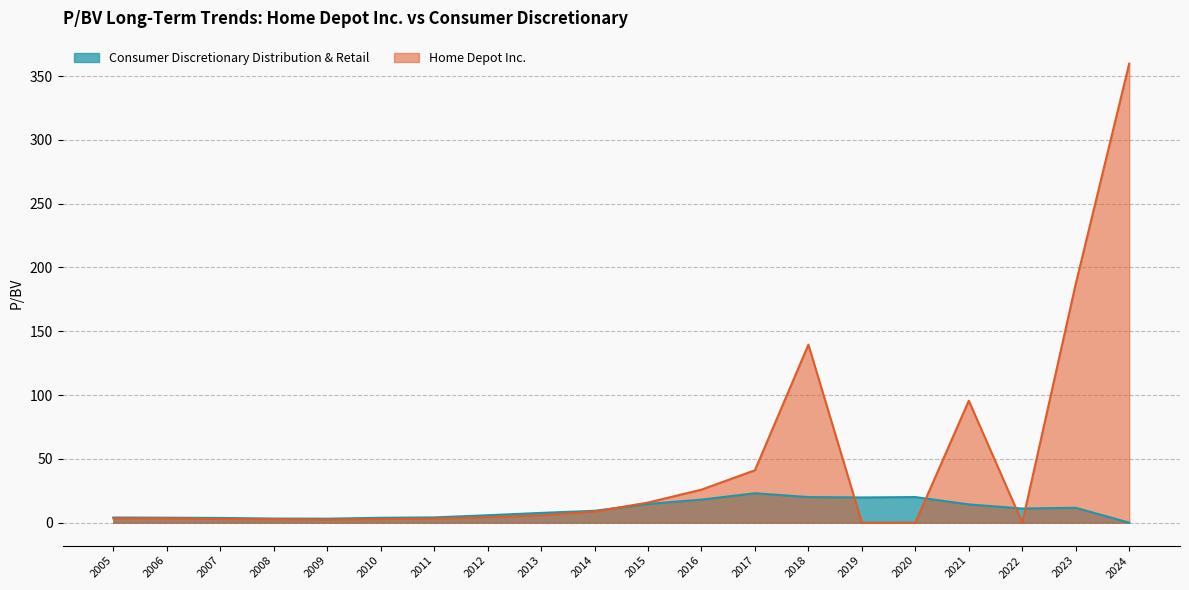

What is the highest value of the Consumer Discretionary Distribution & Retail series?

23.1